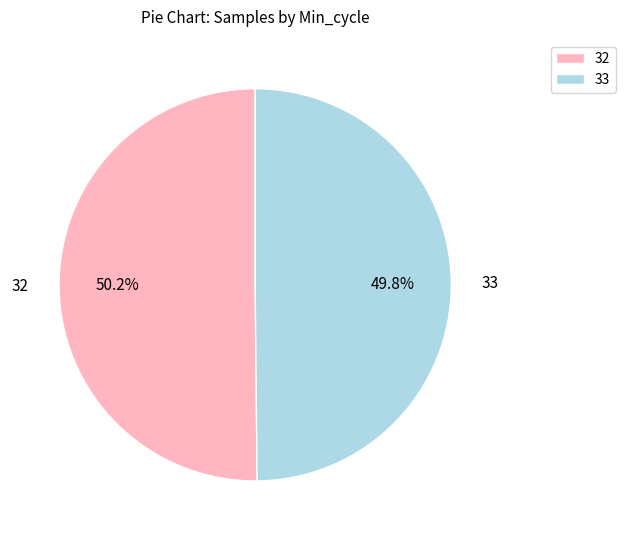

Does any single category account for the majority?

Yes